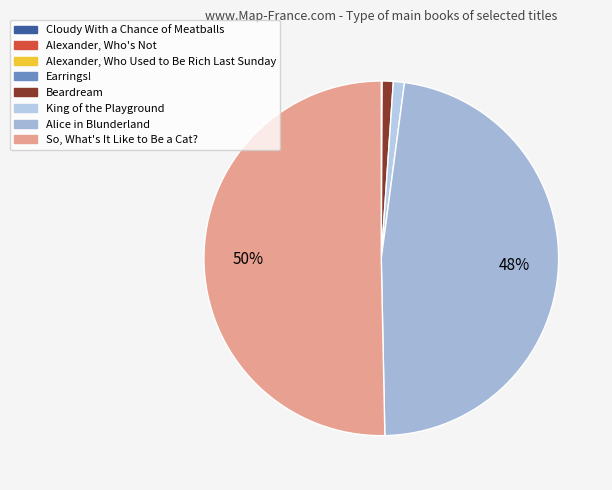

Is it true that Cloudy With a Chance of Meatballs is 6% of the pie?

False